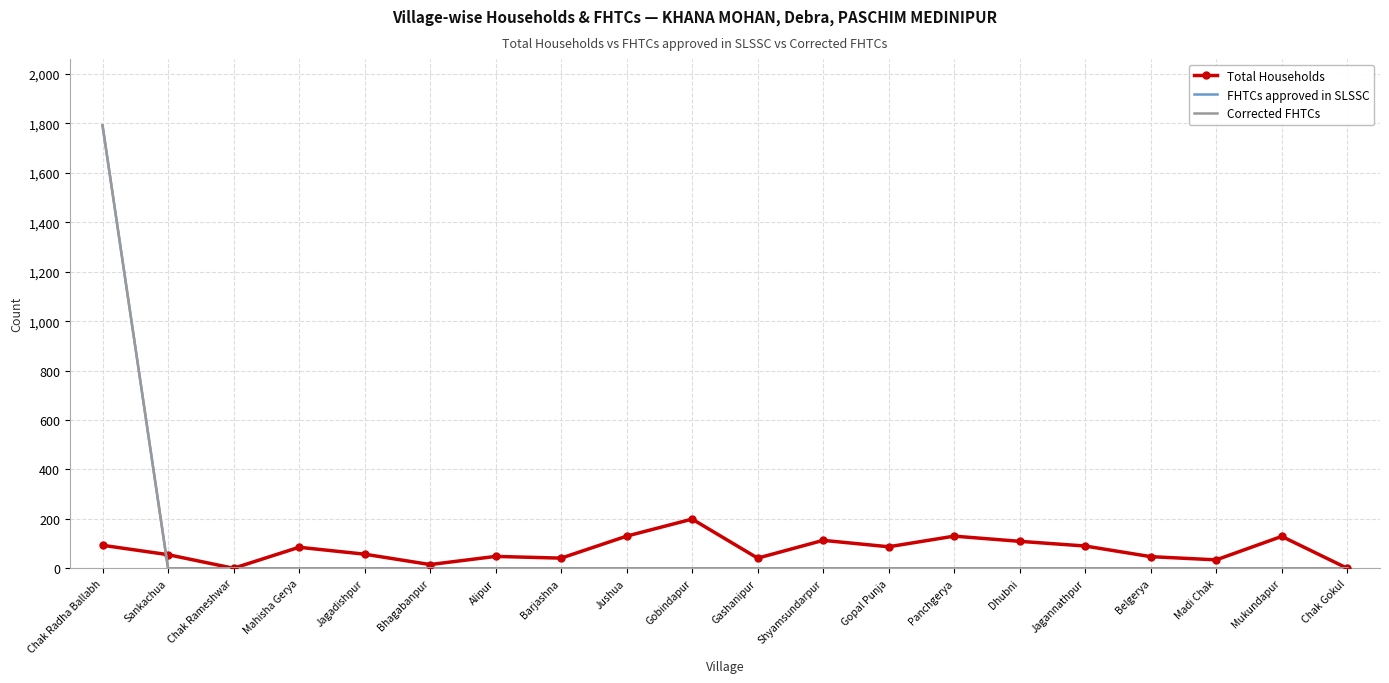

List the series in order of their peak value, highest first.

FHTCs approved in SLSSC, Corrected FHTCs, Total Households